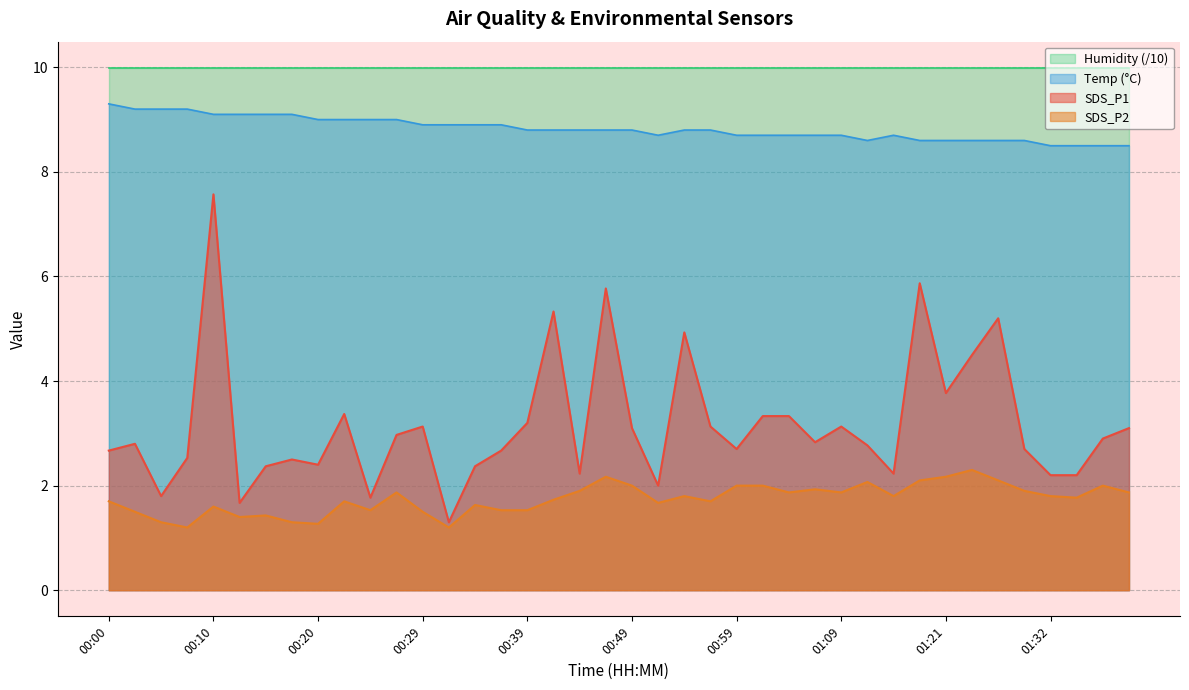

What is the label of the 18th point from the right?

00:54